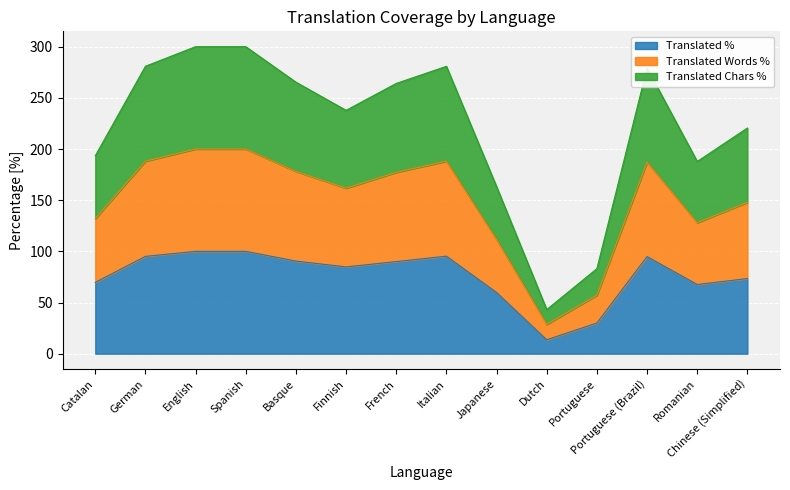

What is the total value across all series at Basque?

265.3